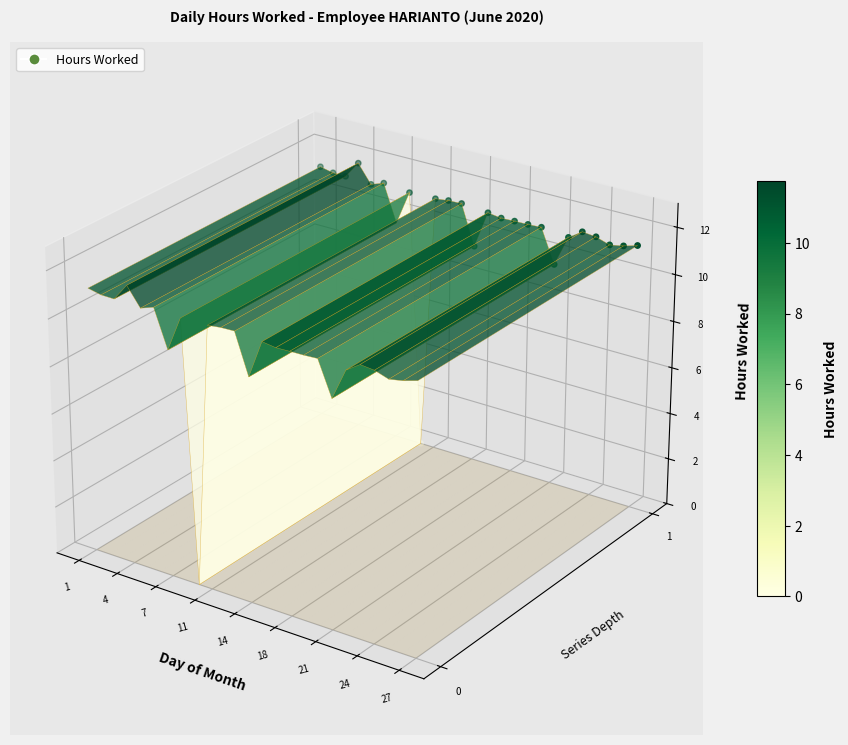

Which has a higher value, 12 or 19?

19